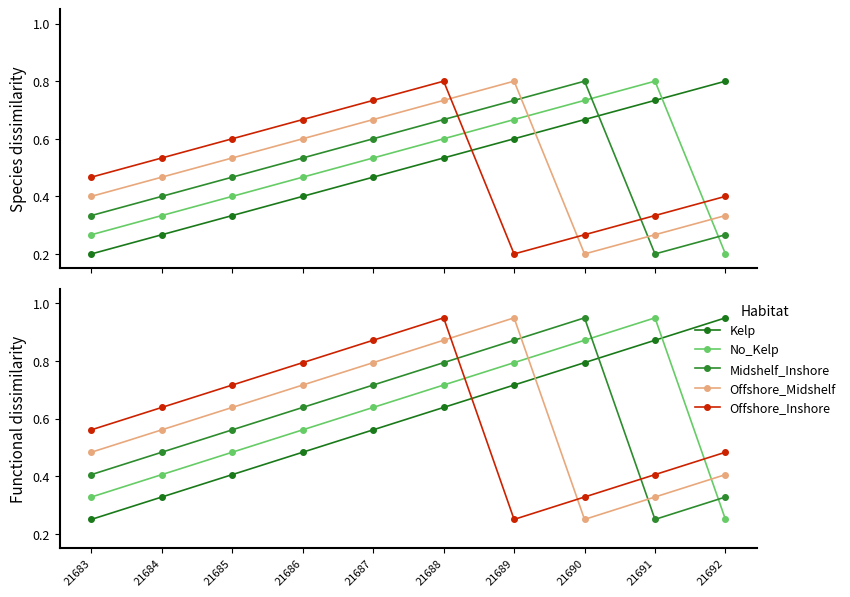

Which series ends up on top after the final intersection of No_Kelp and Offshore_Inshore?

Offshore_Inshore